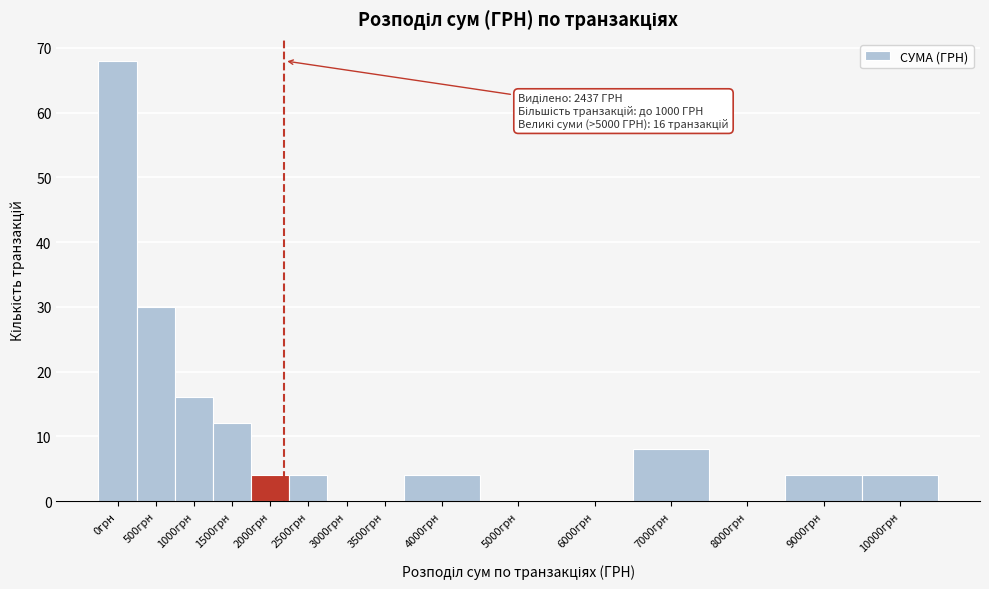

Reading left to right, list all the values displayed in this chart.

0грн=68	500грн=30	1000грн=16	1500грн=12	2000грн=4	2500грн=4	3000грн=0	3500грн=0	4000грн=4	5000грн=0	6000грн=0	7000грн=8	8000грн=0	9000грн=4	10000грн=4